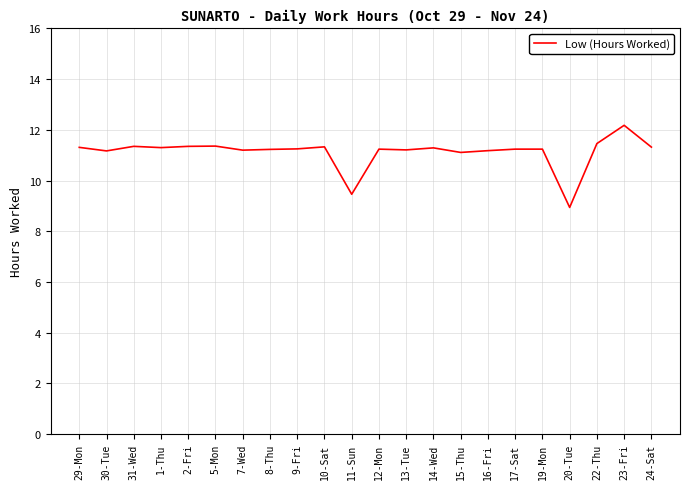

What is the ratio of the value at 22-Thu to the value at 19-Mon?

1.0